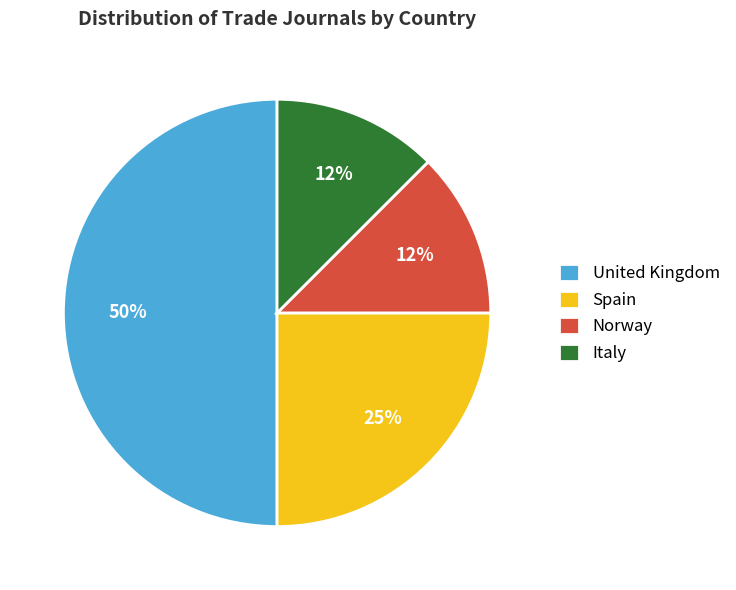

How many slices are in this pie chart?

4